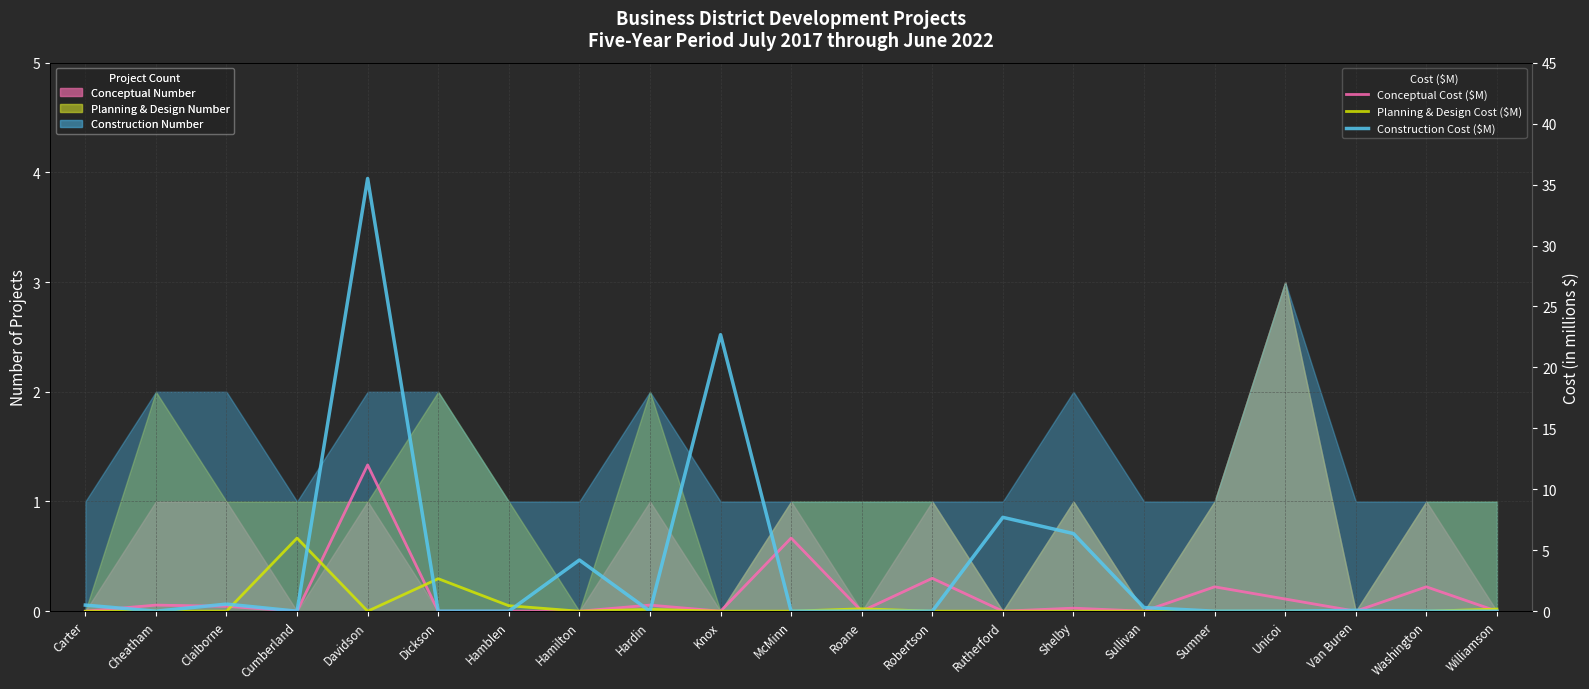

In Construction Cost ($M), how many points are lower than both neighbors (excluding endpoints)?

3